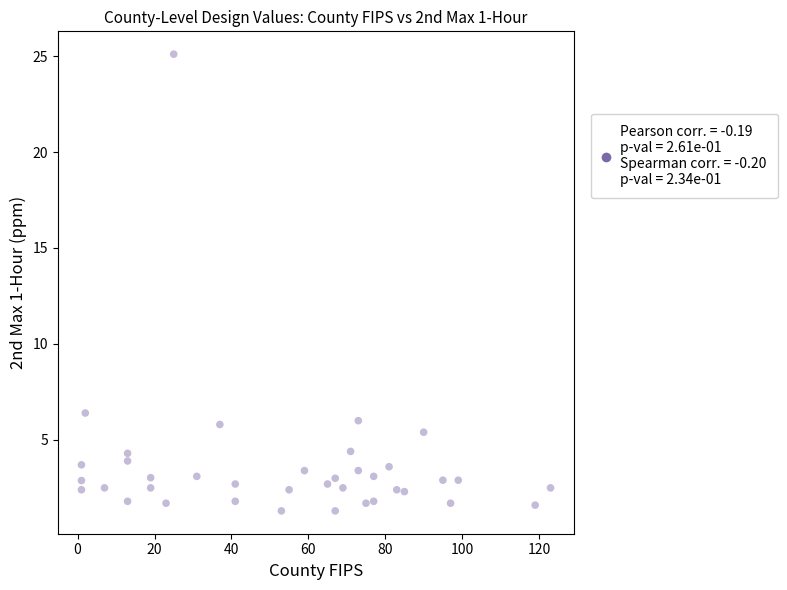

What Y value in the scatter plot is closest to 13?

6.4